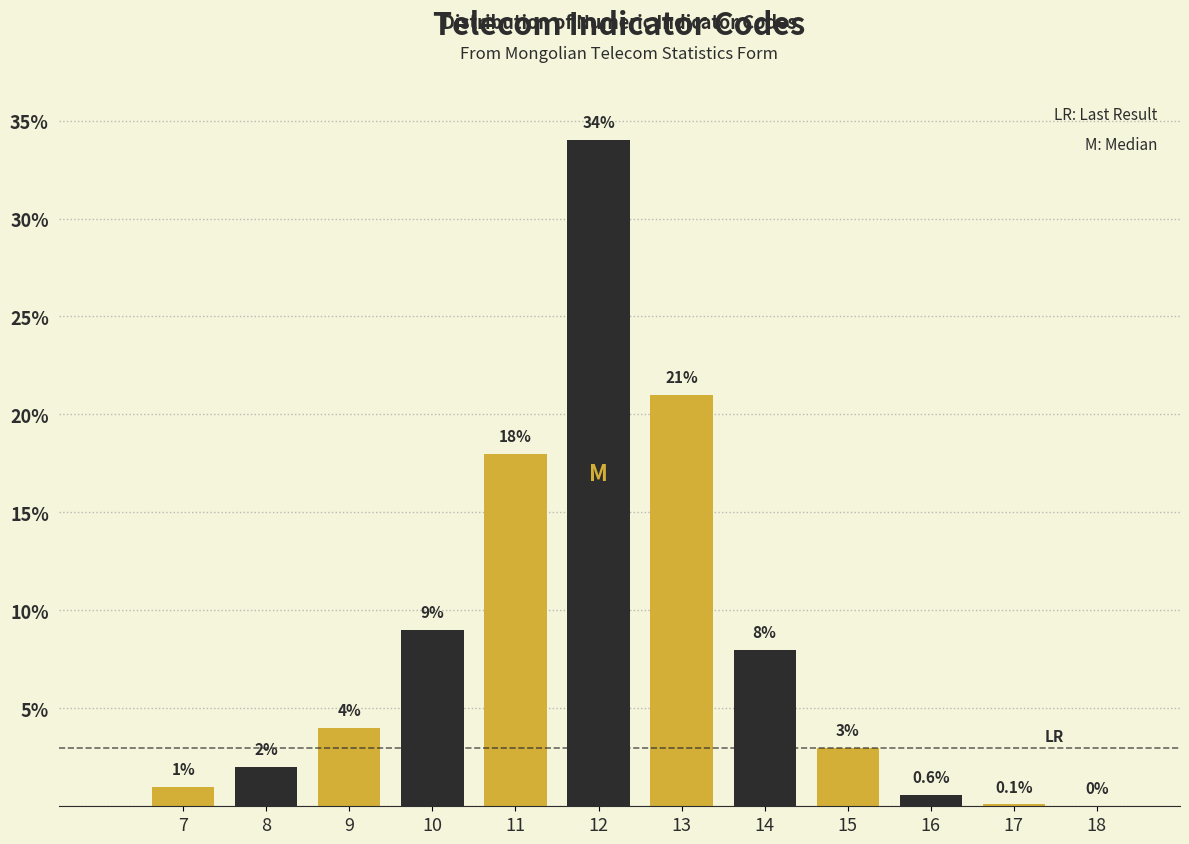

Reading left to right, list all the values displayed in this chart.

7=1.0	8=2.0	9=4.0	10=9.0	11=18.0	12=34.0	13=21.0	14=8.0	15=3.0	16=0.6	17=0.1	18=0.0